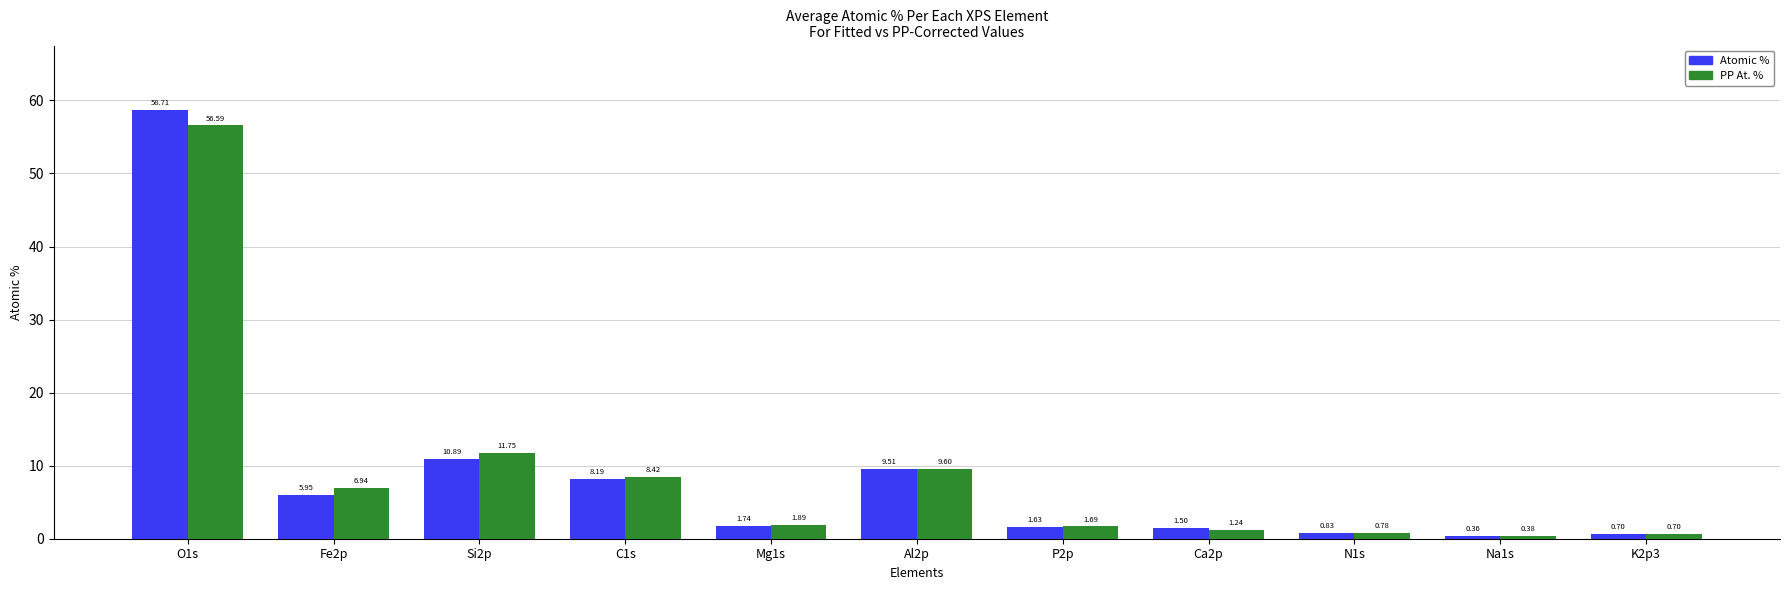

What is the sum of all Atomic % values?

100.0